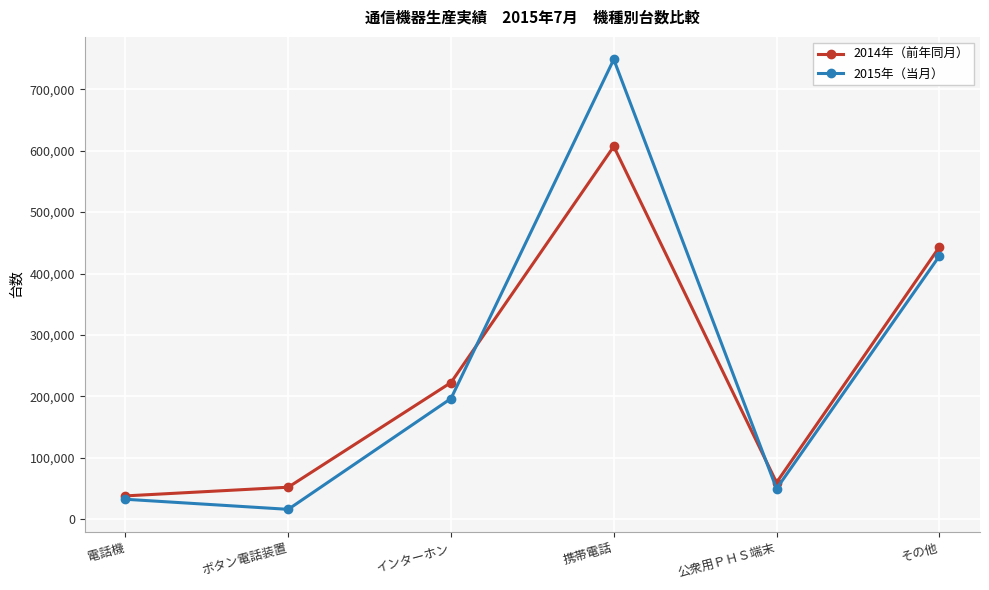

What is the label of the 1st point from the right?

その他